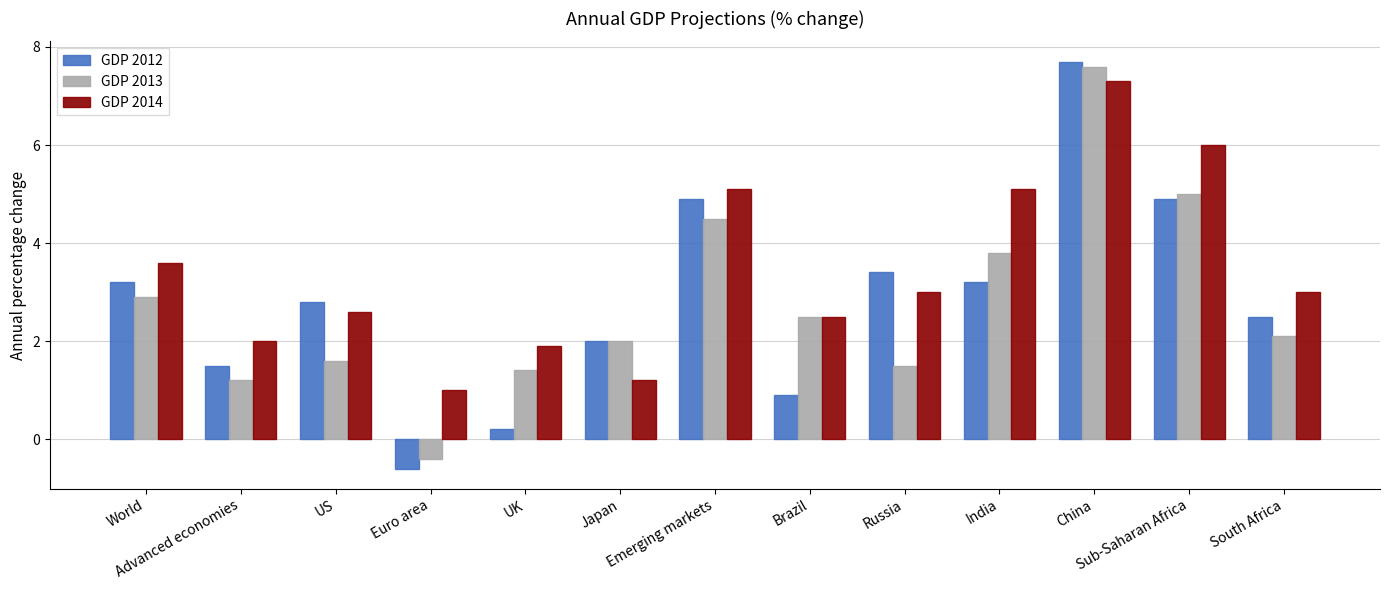

What is the sum of all GDP 2014 values?

44.3